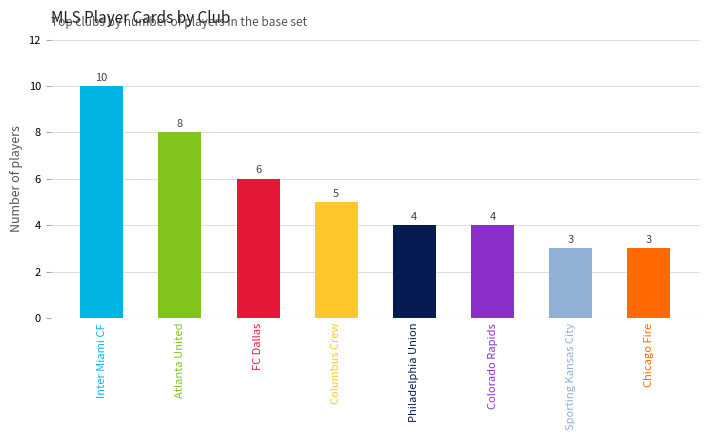

The chart shows a value of 1 at Columbus Crew. True or false?

False